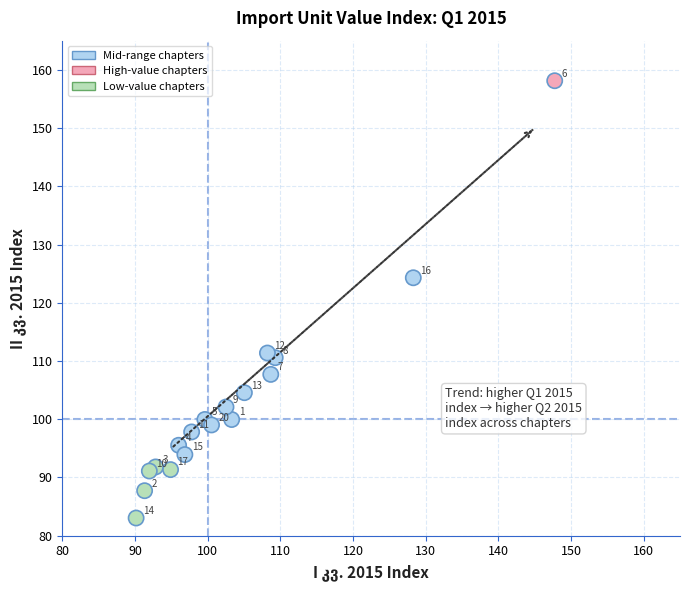

What is the range of Y values (max minus min)?

75.1